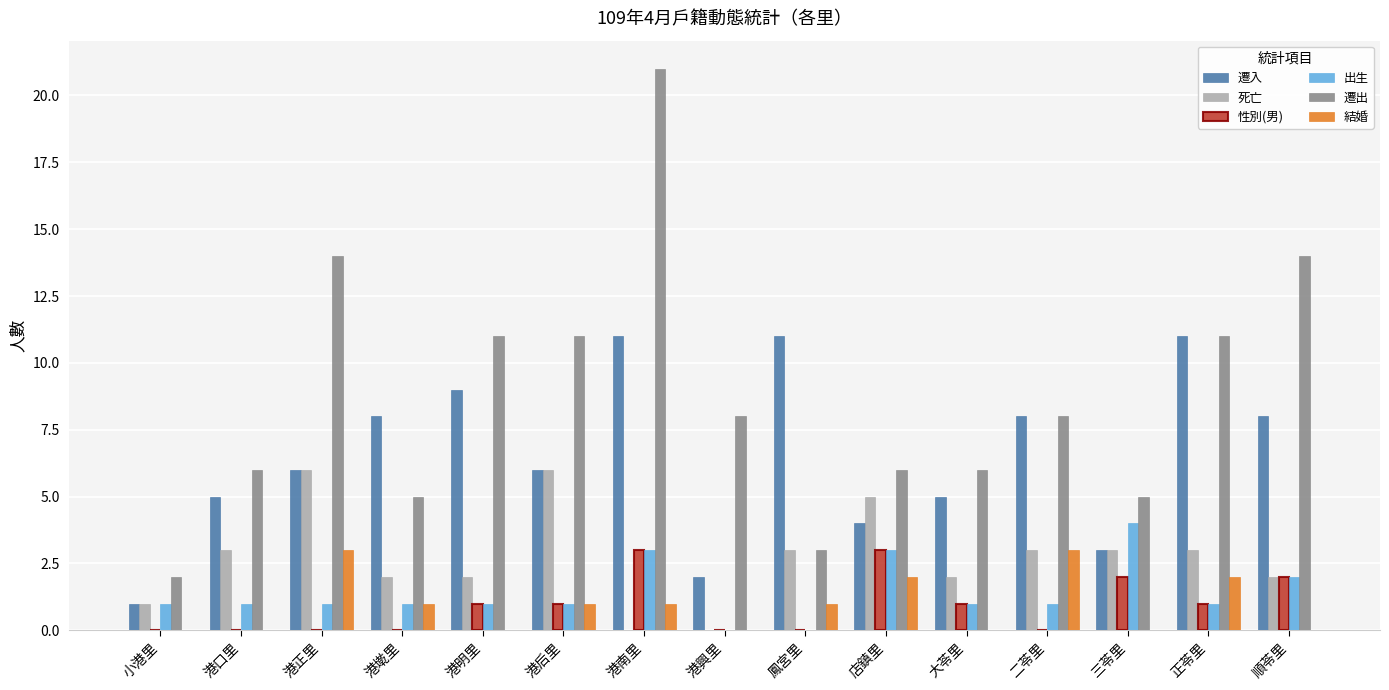

Reading left to right, what are all the values shown in this chart?

遷入: 1	5	6	8	9	6	11	2	11	4	5	8	3	11	8
死亡: 1	3	6	2	2	6	0	0	3	5	2	3	3	3	2
性別(男): 0	0	0	0	1	1	3	0	0	3	1	0	2	1	2
出生: 1	1	1	1	1	1	3	0	0	3	1	1	4	1	2
遷出: 2	6	14	5	11	11	21	8	3	6	6	8	5	11	14
結婚: 0	0	3	1	0	1	1	0	1	2	0	3	0	2	0